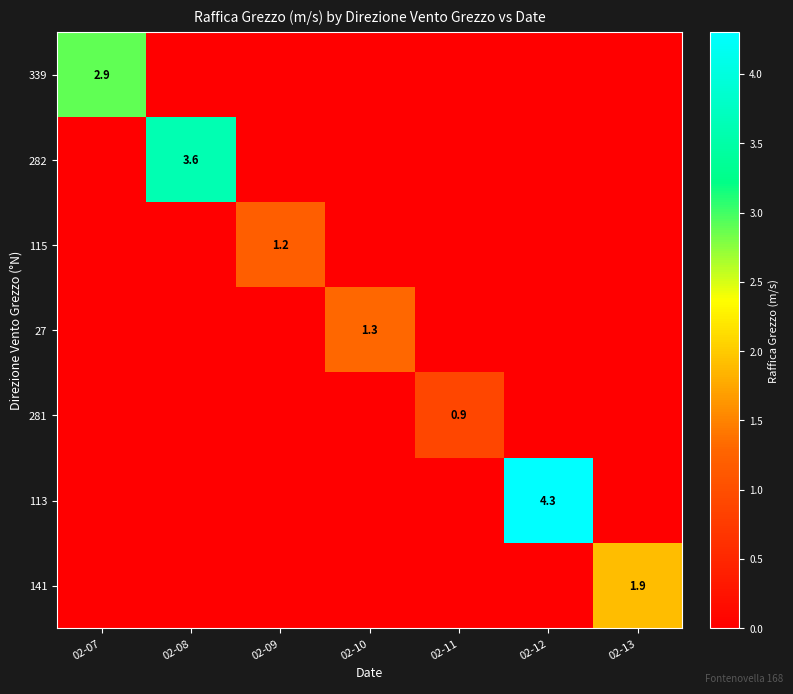

The value of 339 at 02-07 is 0.9. True or false?

False